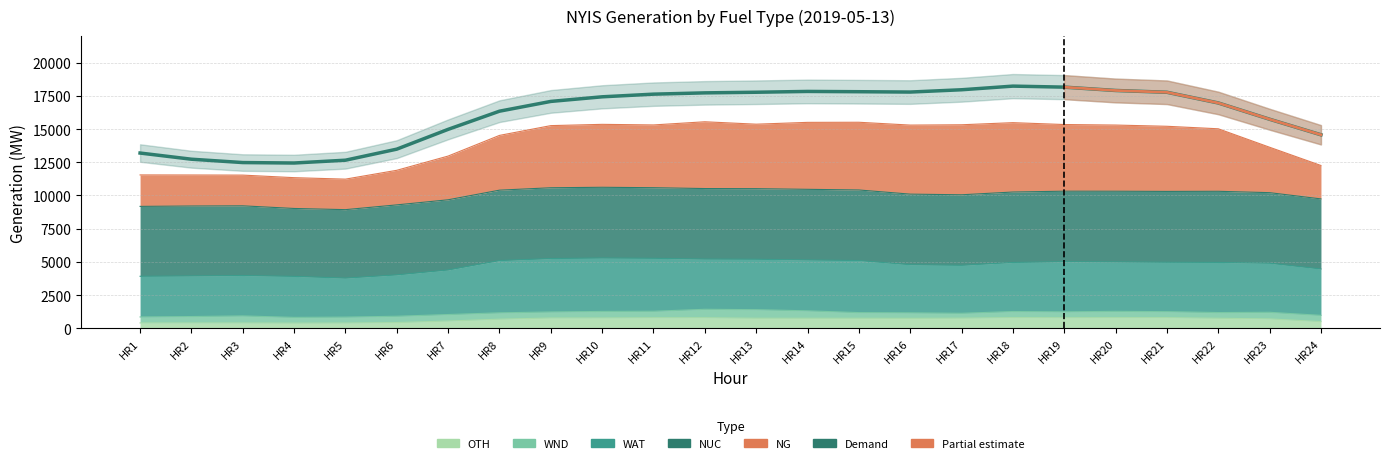

Reading right to left, list all the values displayed in this chart.

HR24=14569	HR23=15739	HR22=16966	HR21=17771	HR20=17906	HR19=18158	HR18=18234	HR17=17960	HR16=17787	HR15=17813	HR14=17834	HR13=17773	HR12=17726	HR11=17629	HR10=17429	HR9=17082	HR8=16346	HR7=14978	HR6=13487	HR5=12654	HR4=12443	HR3=12477	HR2=12729	HR1=13194